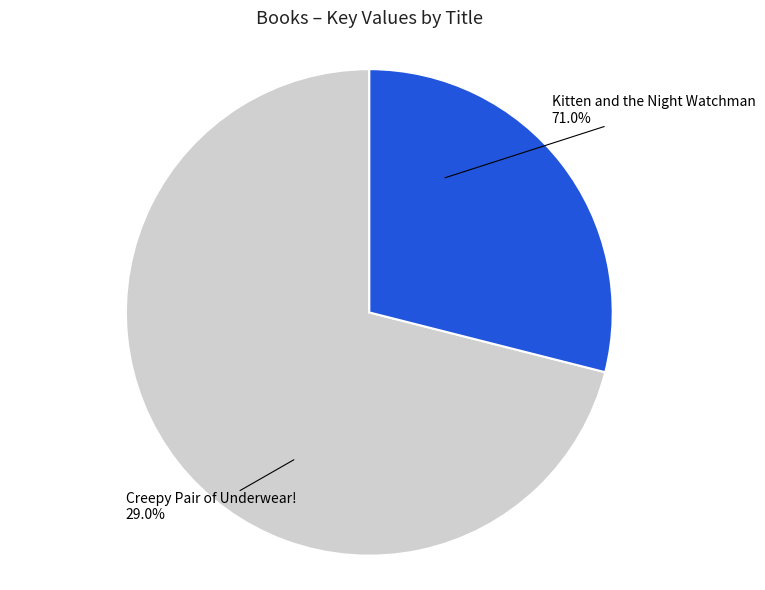

To the nearest percent, what is the difference between the Creepy Pair of Underwear! and Kitten and the Night Watchman slice percentages?

42%